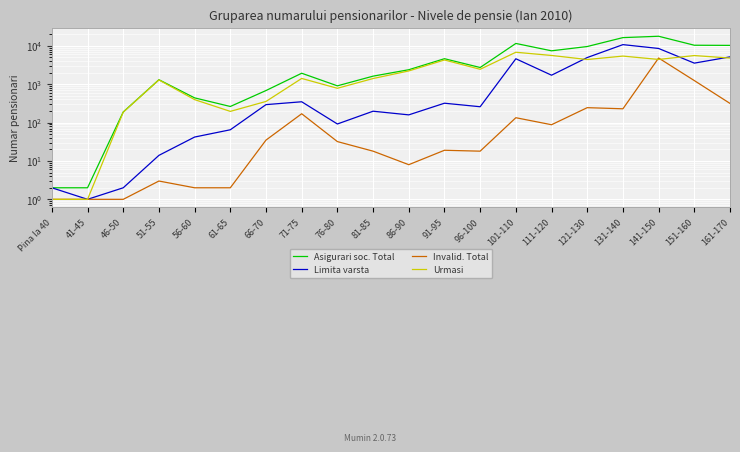

What is the value of the Invalid. Total point at the 1st from the left?

1